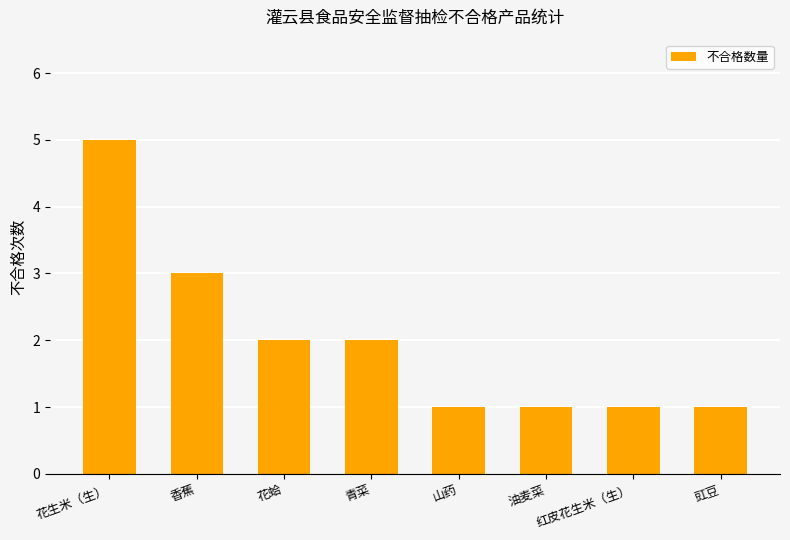

Where is the data nearest to the value 3?

香蕉